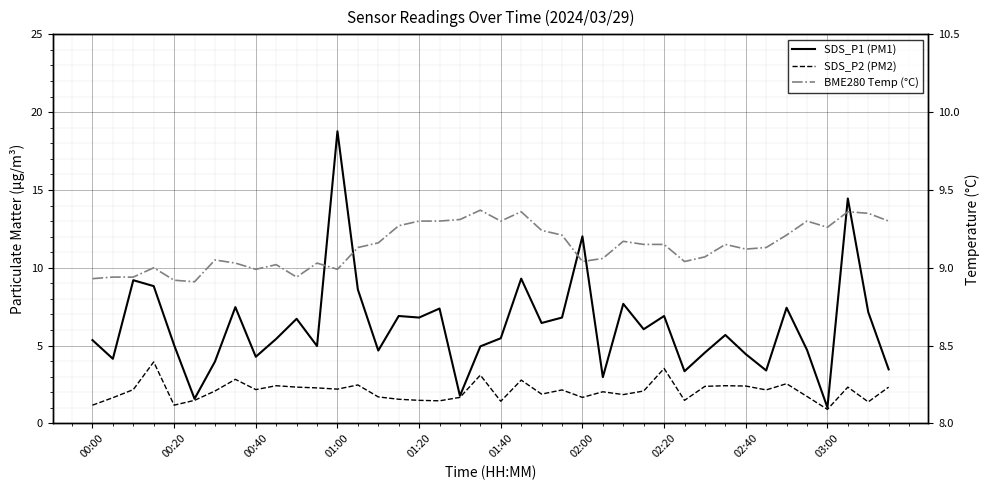

Which series has the largest total across all categories?

BME280 Temp (°C)